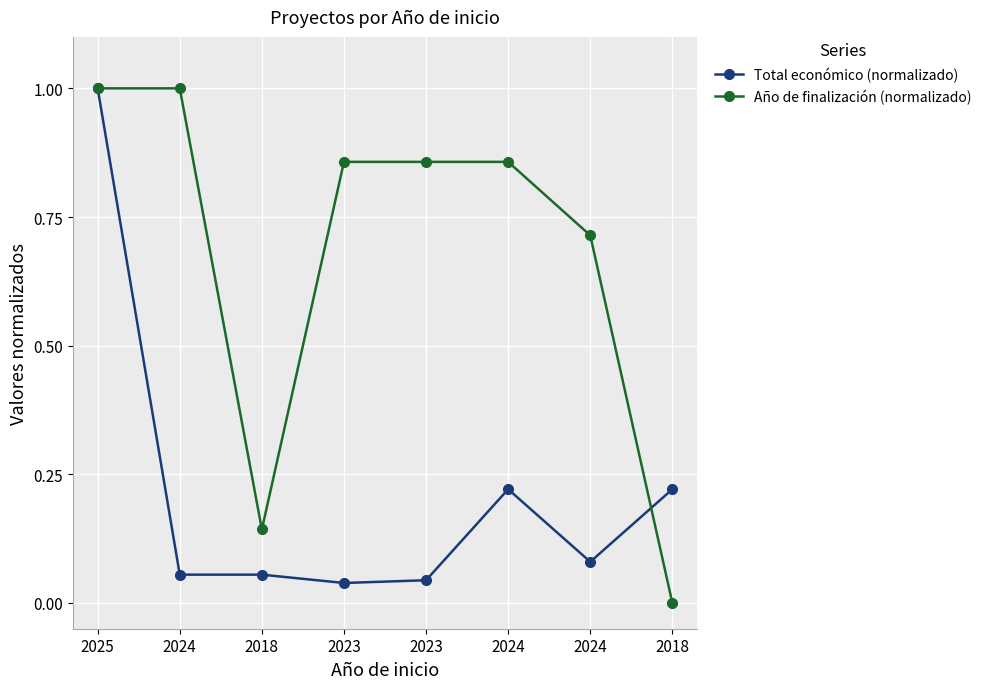

Which has a higher value, 2024 or 2018?

2024